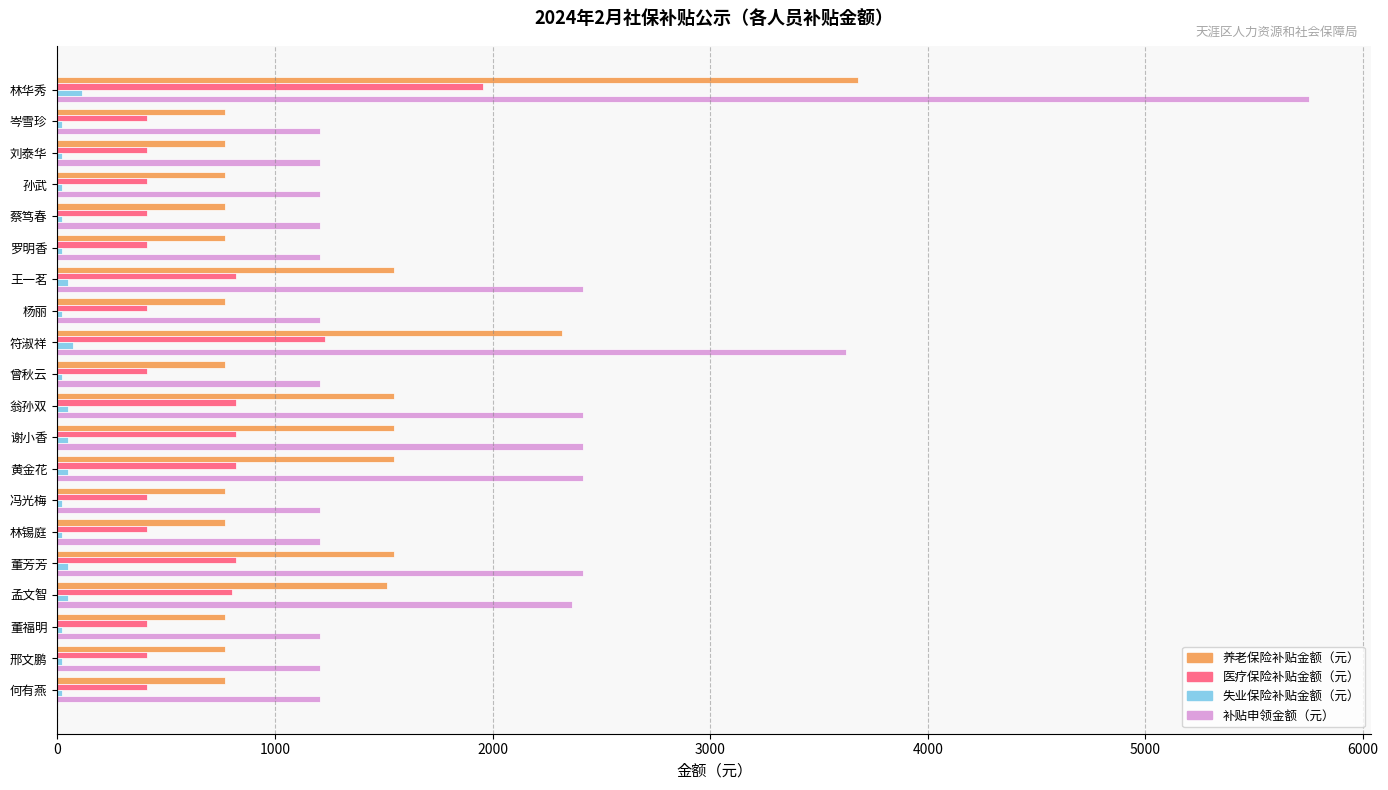

Which series has the largest range (max minus min)?

补贴申领金额（元）